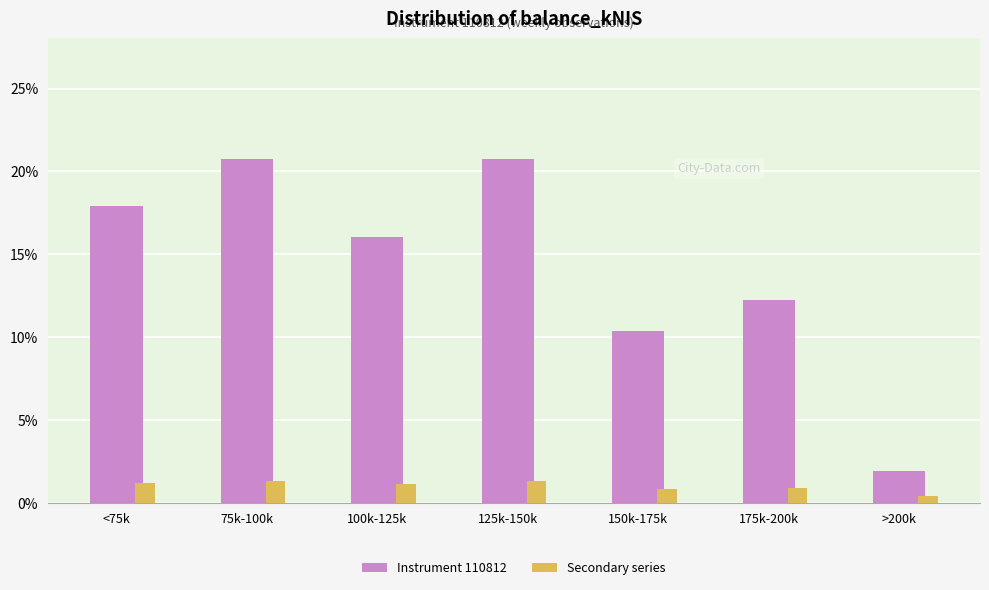

What is the average value of the Secondary series series?

1.0